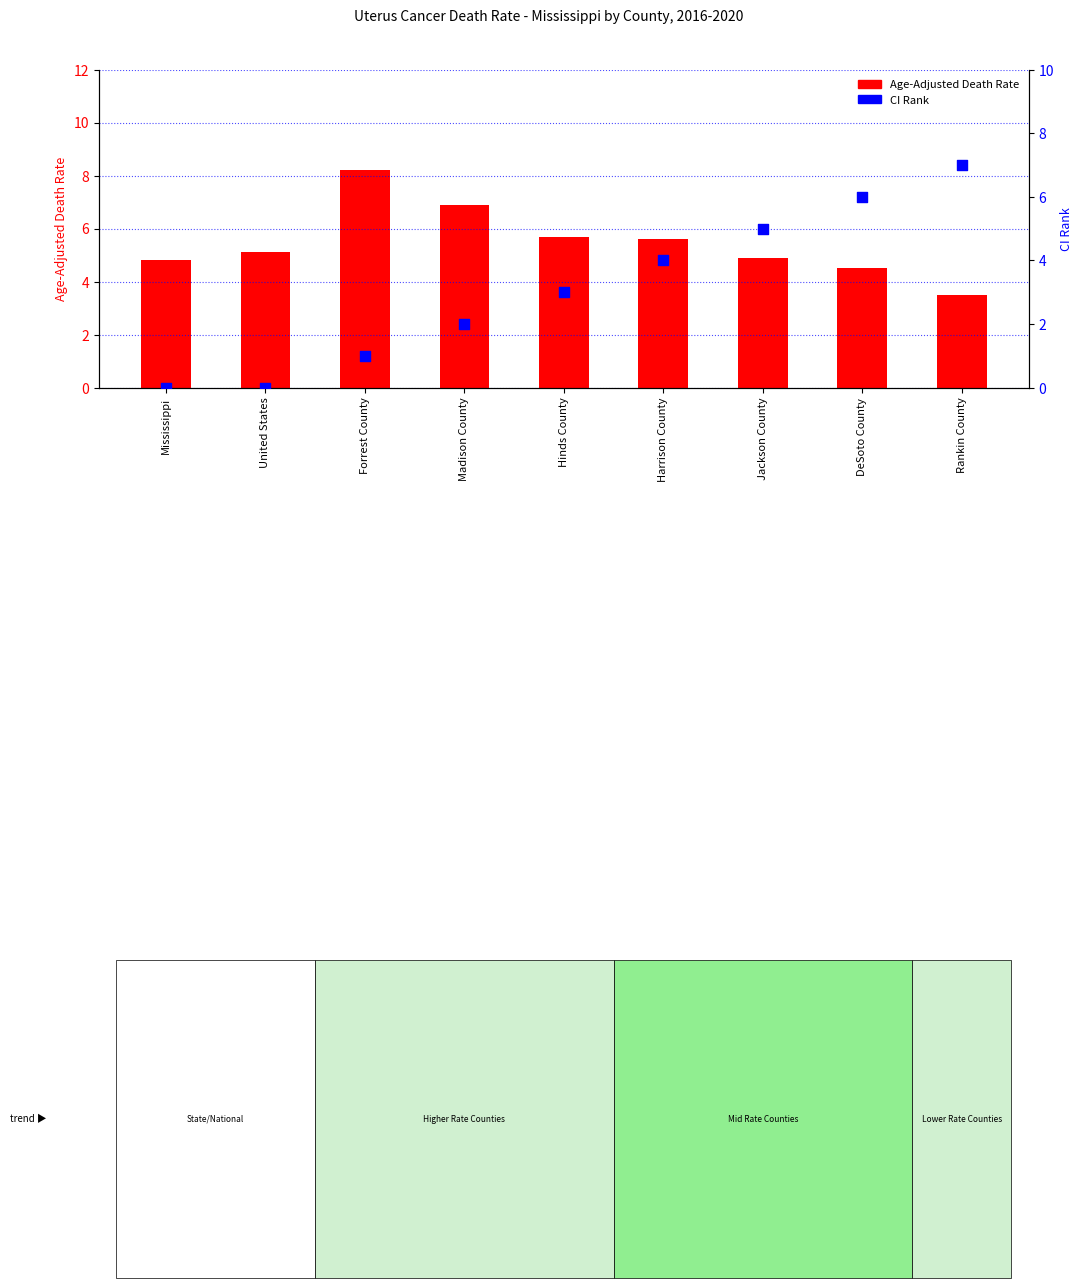

Which series has the widest spread of Y values?

CI Rank